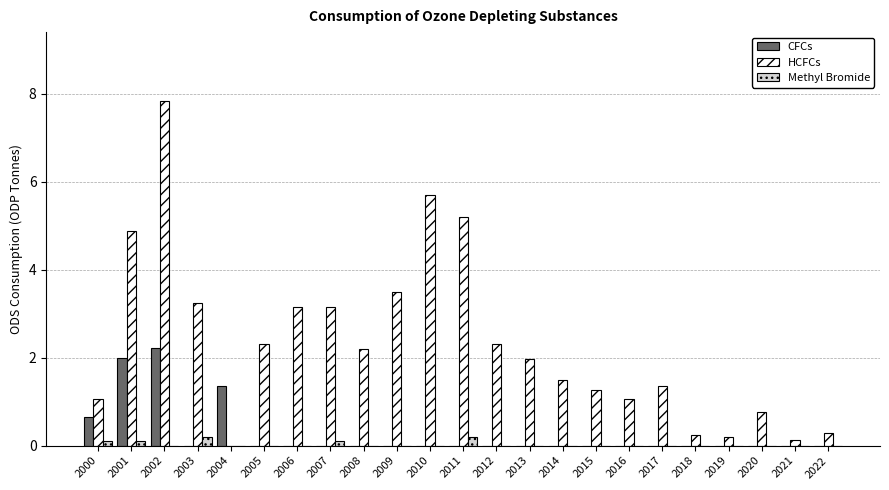

How many series are shown in this chart?

3